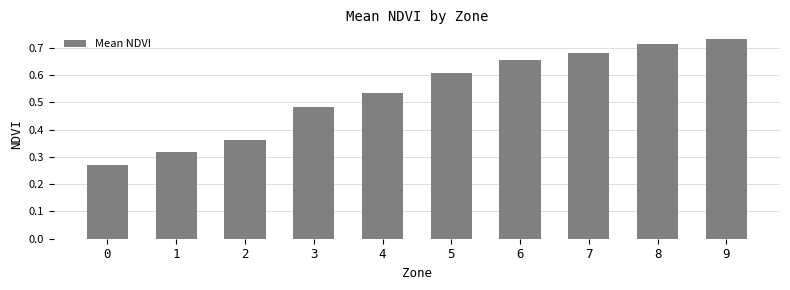

How many bars are there in total?

10